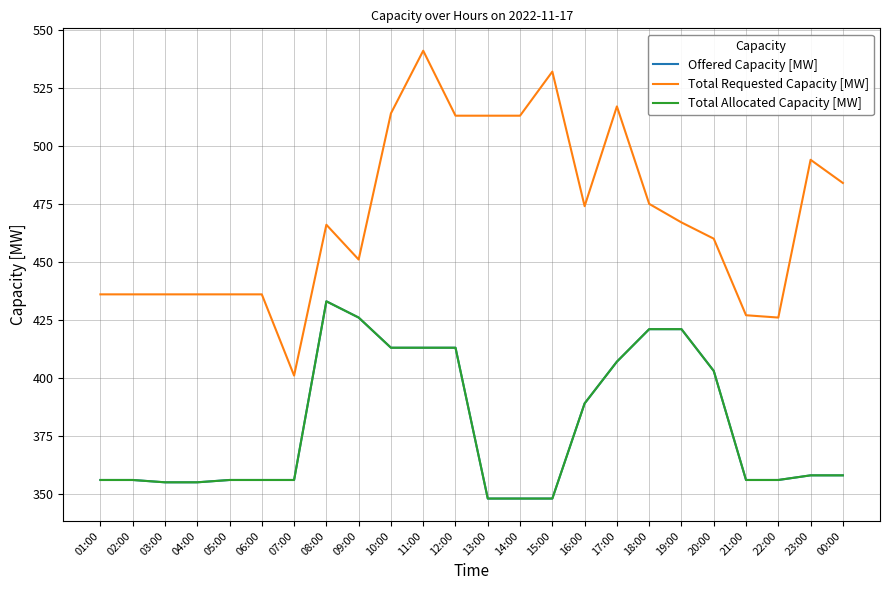

Is this an area chart (filled region under the line)?

No